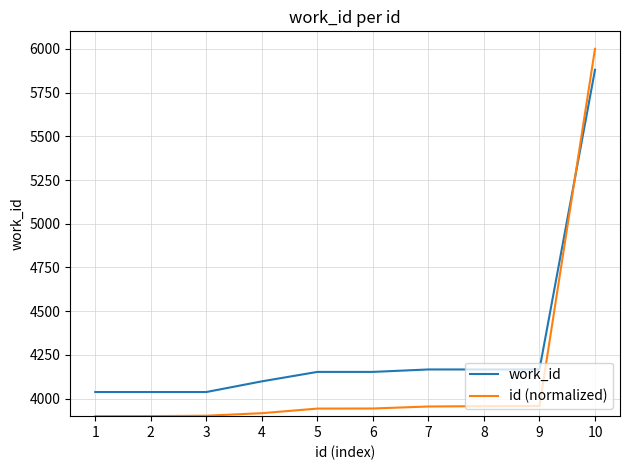

Which series has the largest range (max minus min)?

id (normalized)